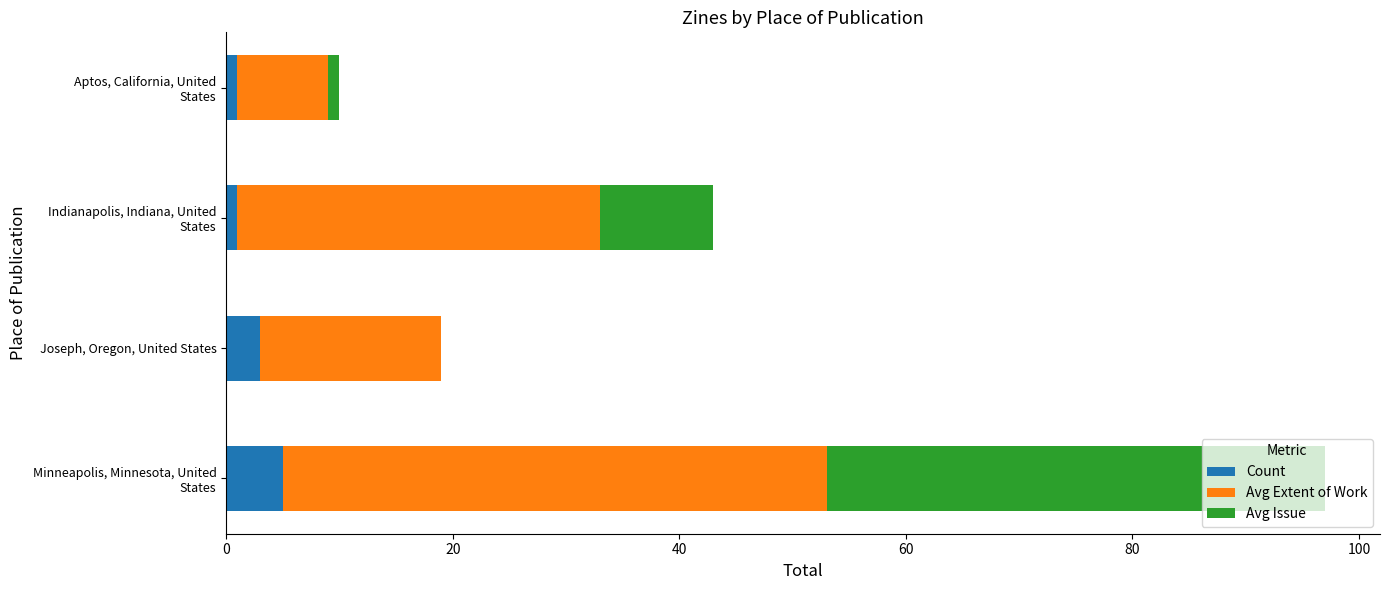

How many data points does each series have?

4